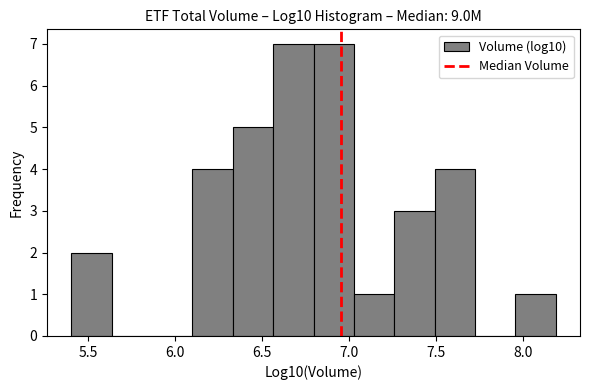

What is the height of the bar covering 6.80 to 7.05 on the x-axis? Neither the bar edges nor the heights are printed on the chart, so give them approximately, as read against the axes.

7